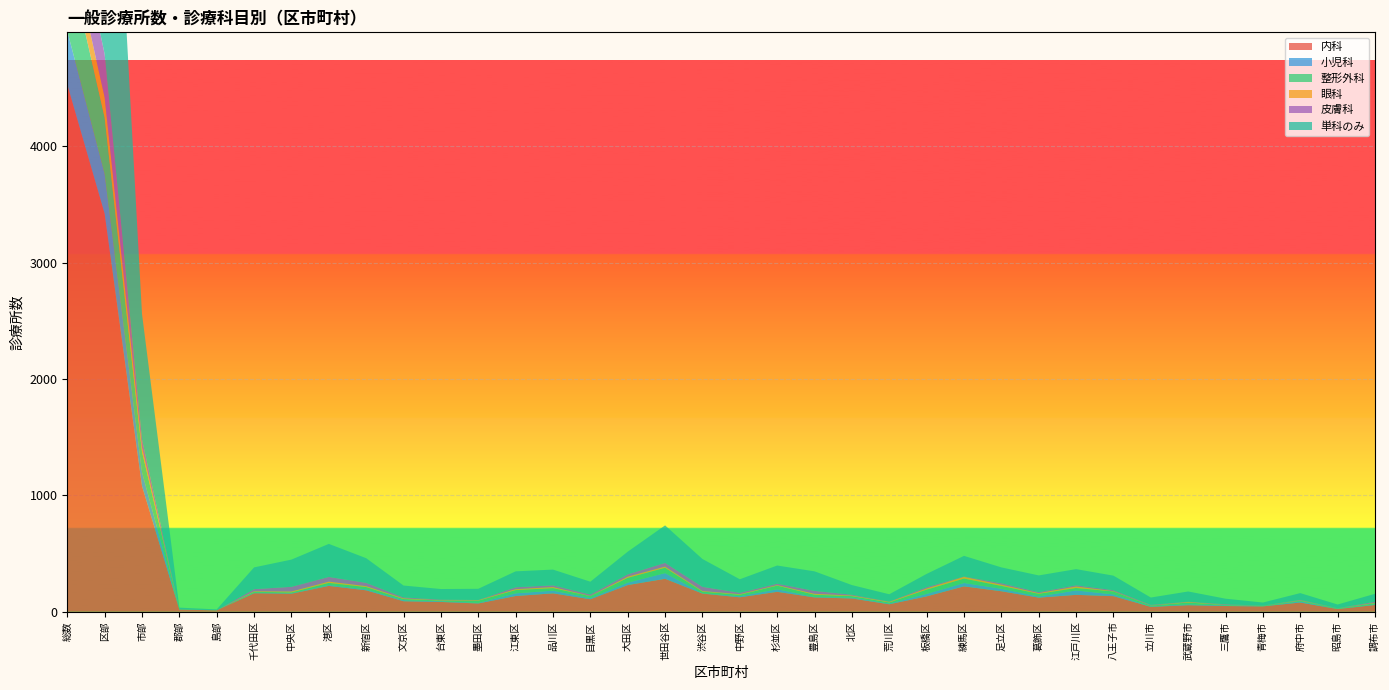

Reading right to left, what are all the values shown in this chart?

内科: 58	23	79	46	49	56	42	134	145	121	176	218	132	64	114	123	171	124	156	283	229	107	158	135	71	84	90	184	222	155	159	12	18	1080	3421	4531
小児科: 6	1	10	1	5	8	4	15	38	10	21	29	21	6	8	4	22	9	3	49	21	10	23	23	5	6	9	8	8	4	4	0	0	119	341	460
整形外科: 9	5	6	4	4	15	7	25	21	23	25	38	37	10	12	19	31	13	14	46	41	17	22	28	19	6	10	20	18	7	8	0	2	175	485	662
眼科: 4	0	3	0	1	5	1	3	13	6	11	15	10	5	5	8	5	5	5	10	11	2	9	8	4	3	6	8	11	8	5	0	0	36	173	209
皮膚科: 9	1	4	1	5	2	5	8	10	8	12	3	11	2	7	25	12	12	36	32	19	12	15	16	2	5	8	28	40	40	18	0	0	70	373	443
単科のみ: 68	32	58	27	48	88	63	125	139	144	136	177	114	63	83	168	156	116	239	322	195	110	135	137	96	91	102	212	284	234	187	8	15	1079	3640	4742